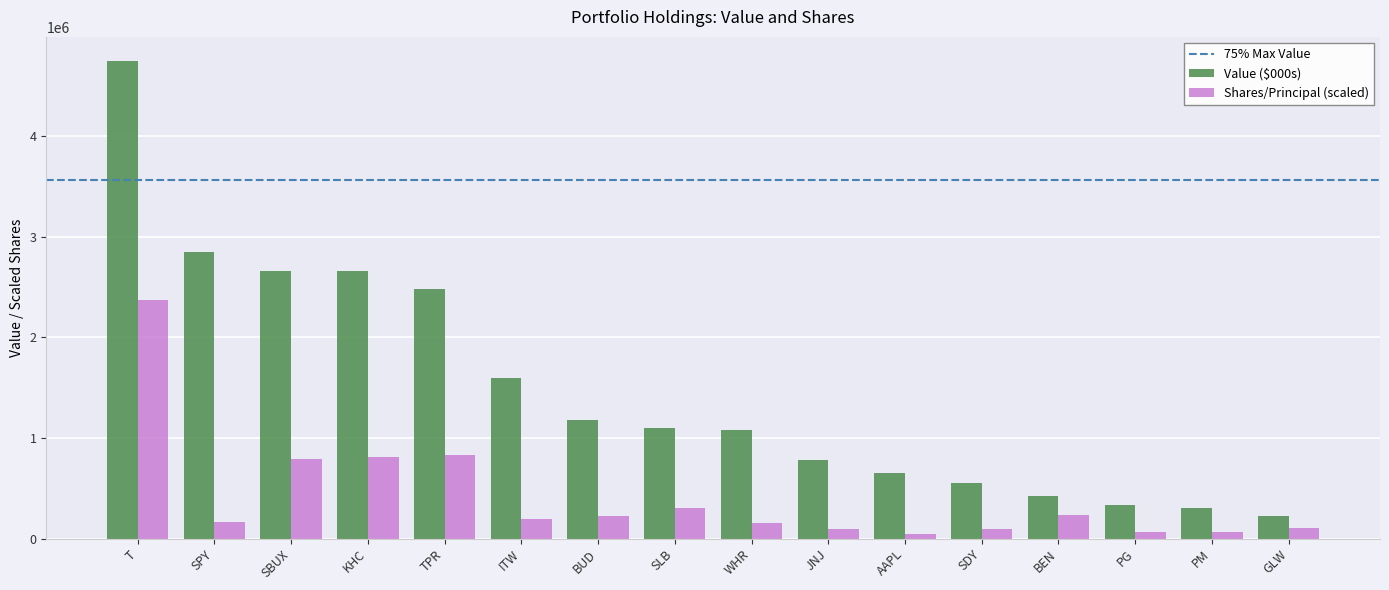

The Value ($000s) series shows 3255682.7 at T. True or false?

False